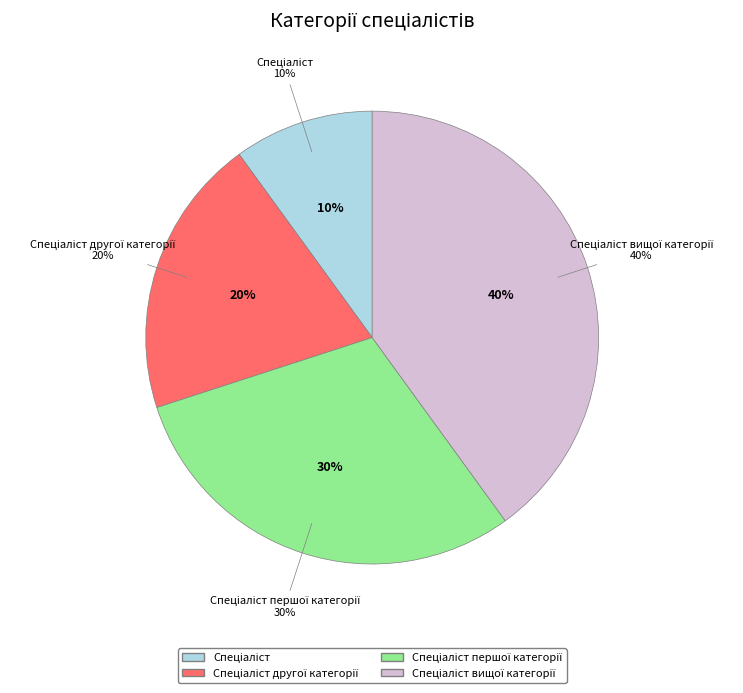

To the nearest percent, what is the difference between the Спеціаліст вищої категорії and Спеціаліст другої категорії slice percentages?

20%